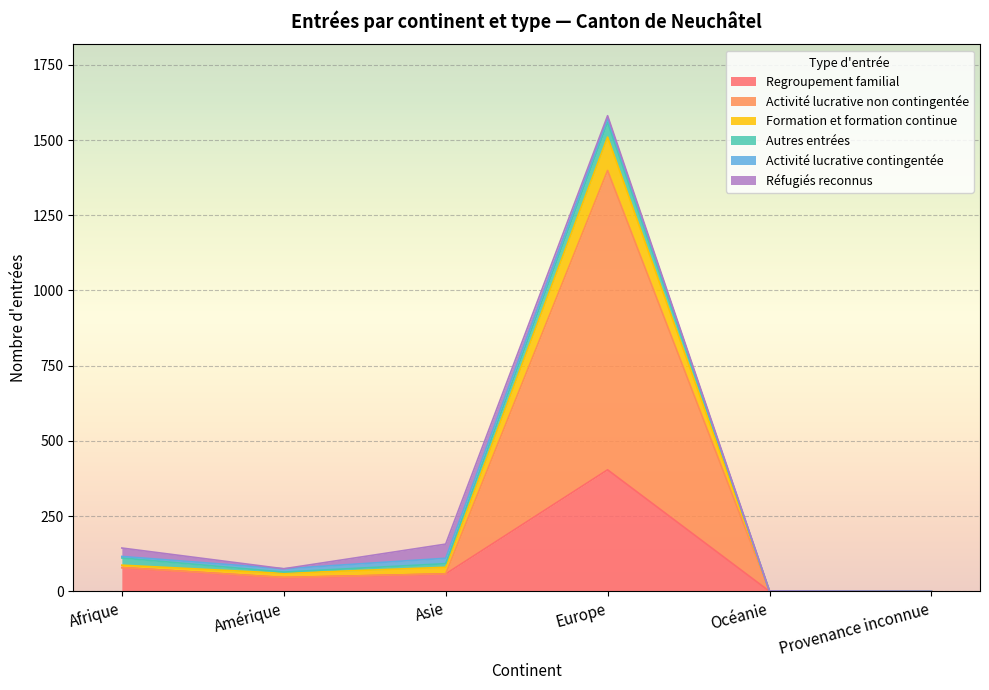

True or false: Formation et formation continue and Regroupement familial cross at least once.

False